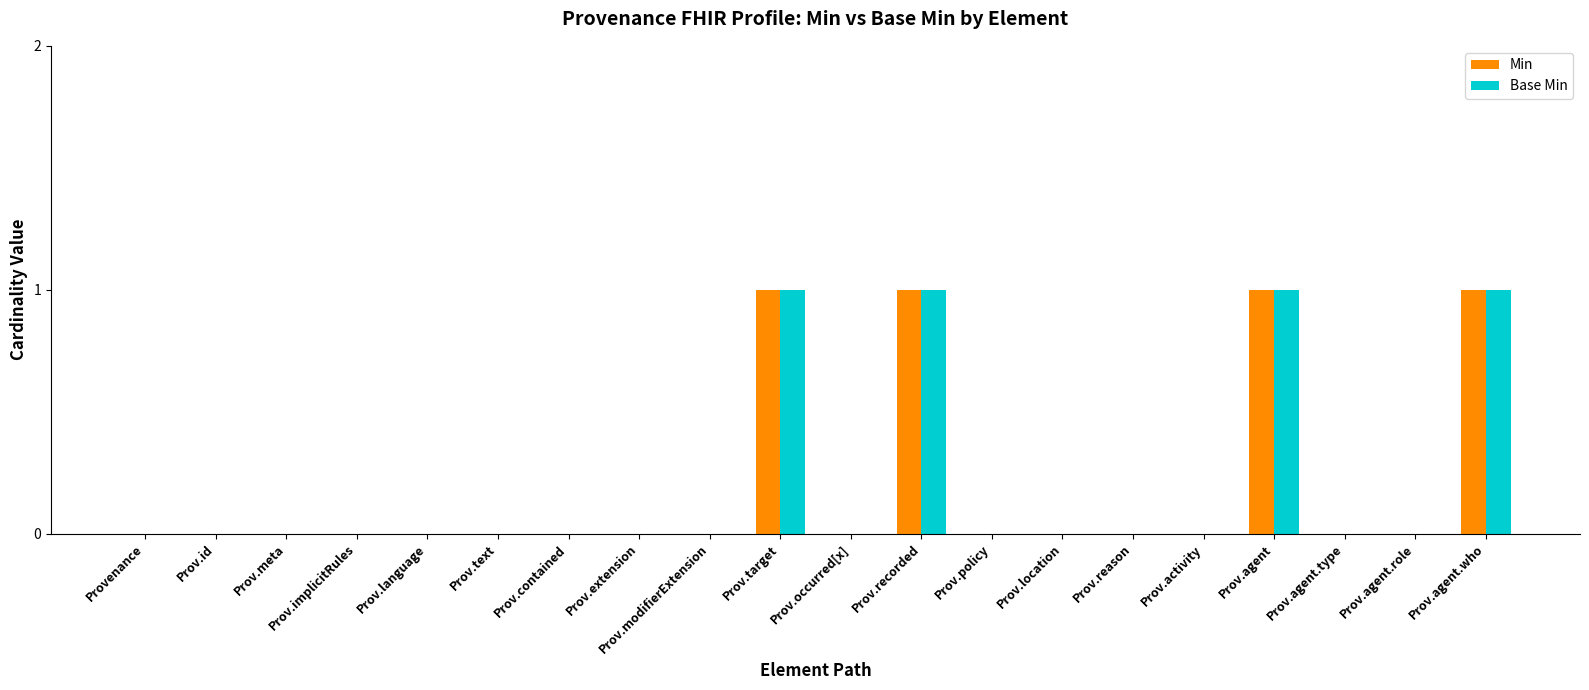

What is the sum of all Base Min values?

4